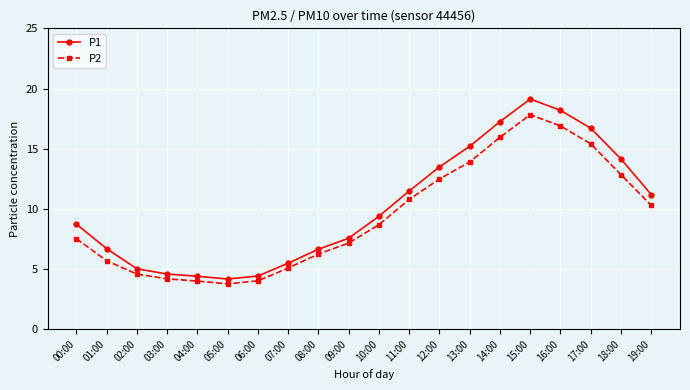

How many data points in P2 are less than 8?

10